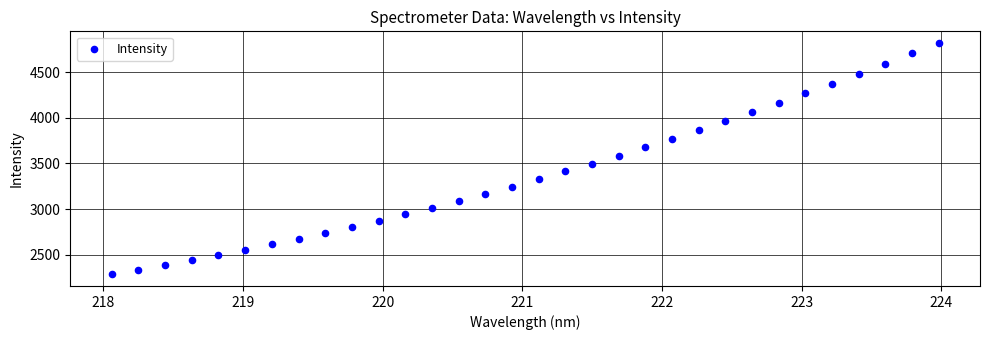

What is the range of X values (max minus min)?

5.9